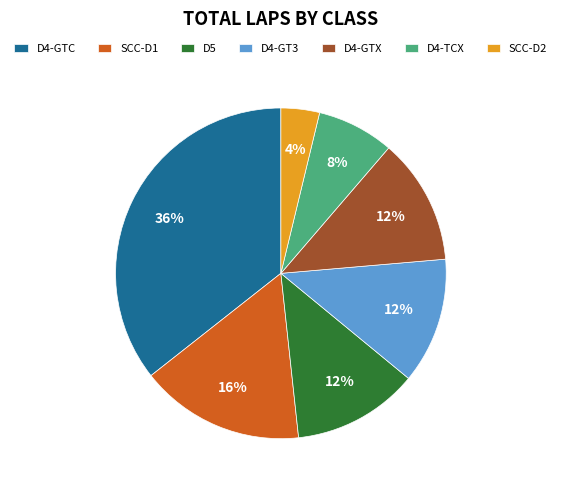

Does D4-GTC represent more than half of the total?

No